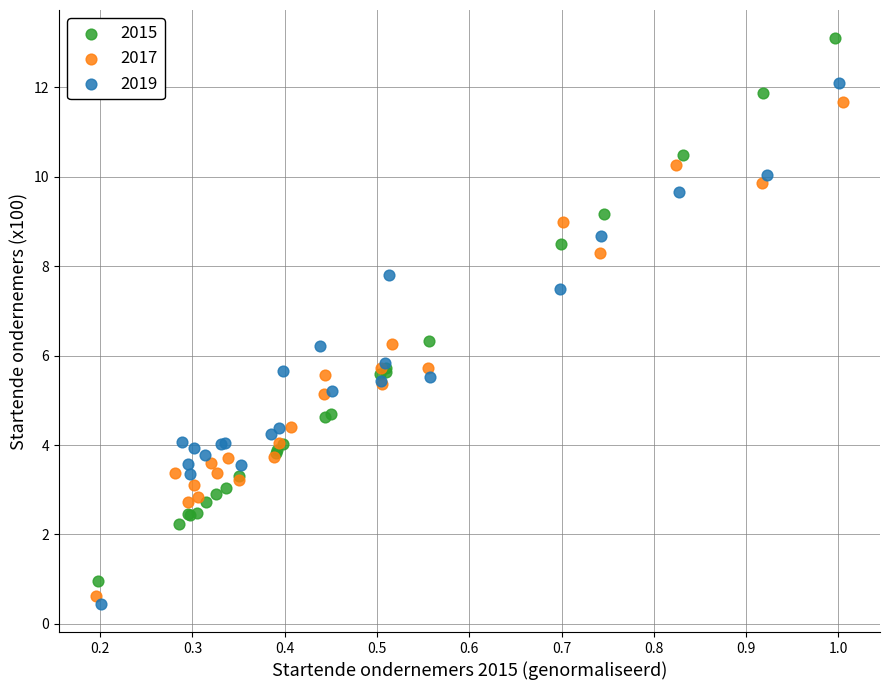

What are all the series names shown in the legend?

2015, 2017, 2019